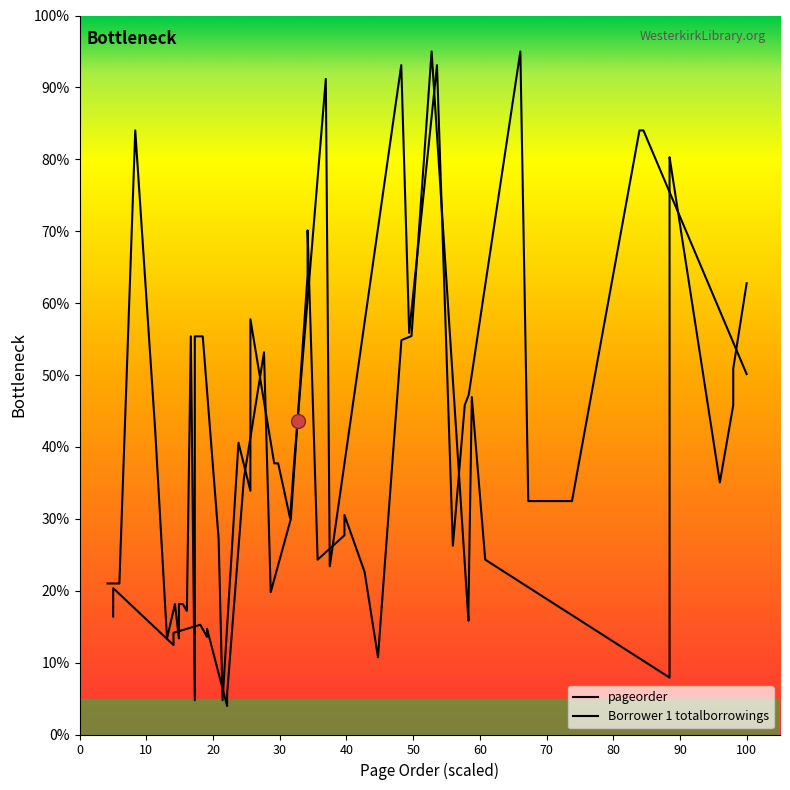

How many values in the Borrower 1 totalborrowings series exceed 28?

20